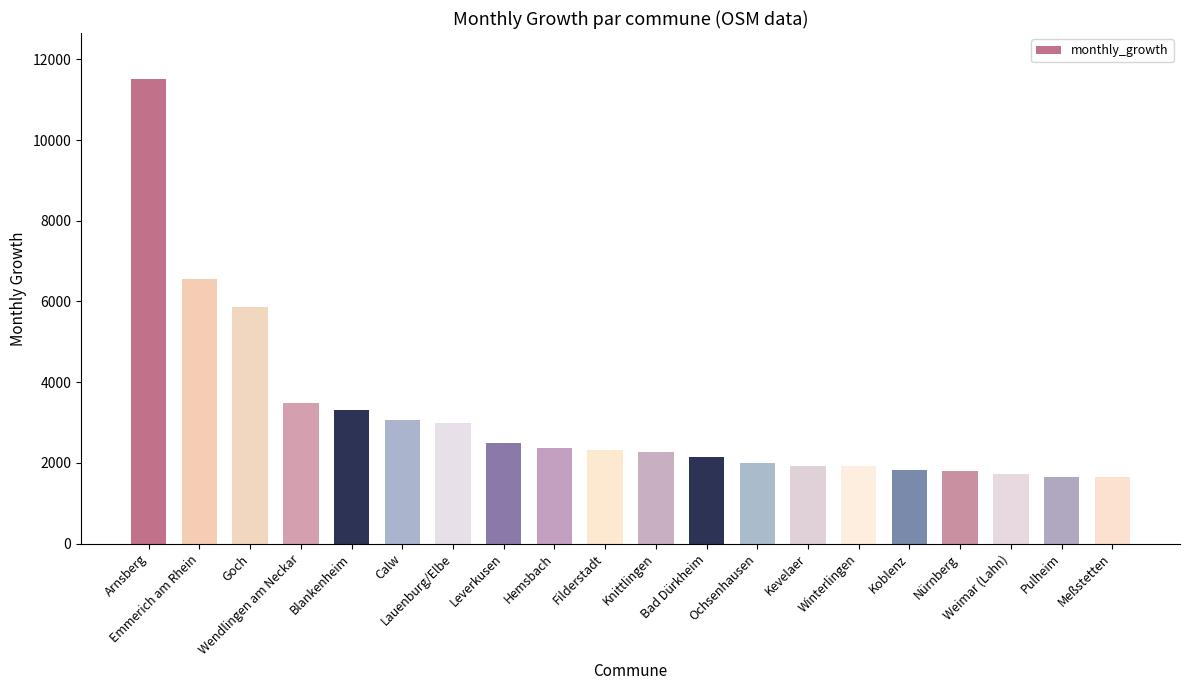

The value at Blankenheim is 3303. True or false?

True